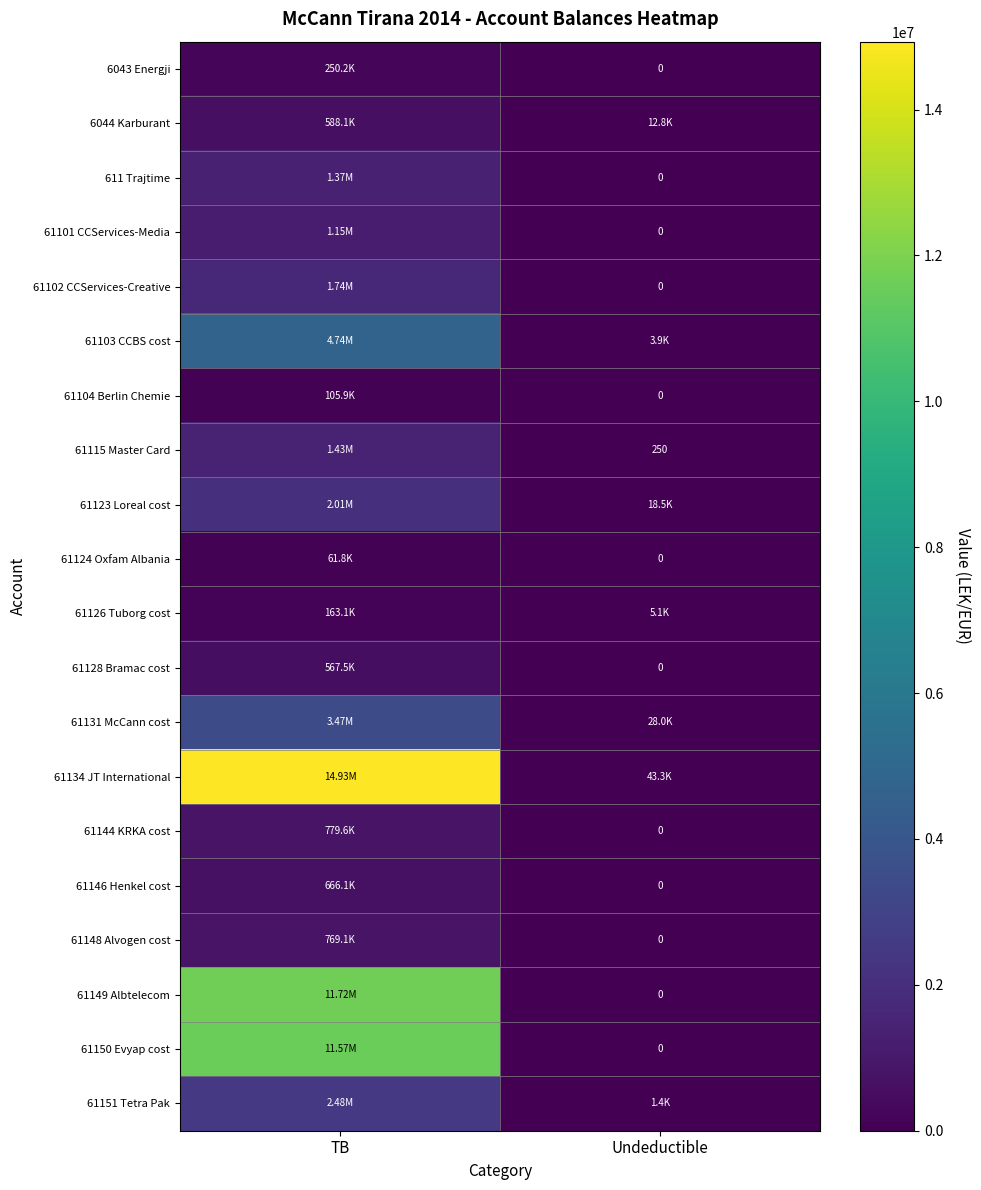

Which series has the largest total across all categories?

61134 JT International